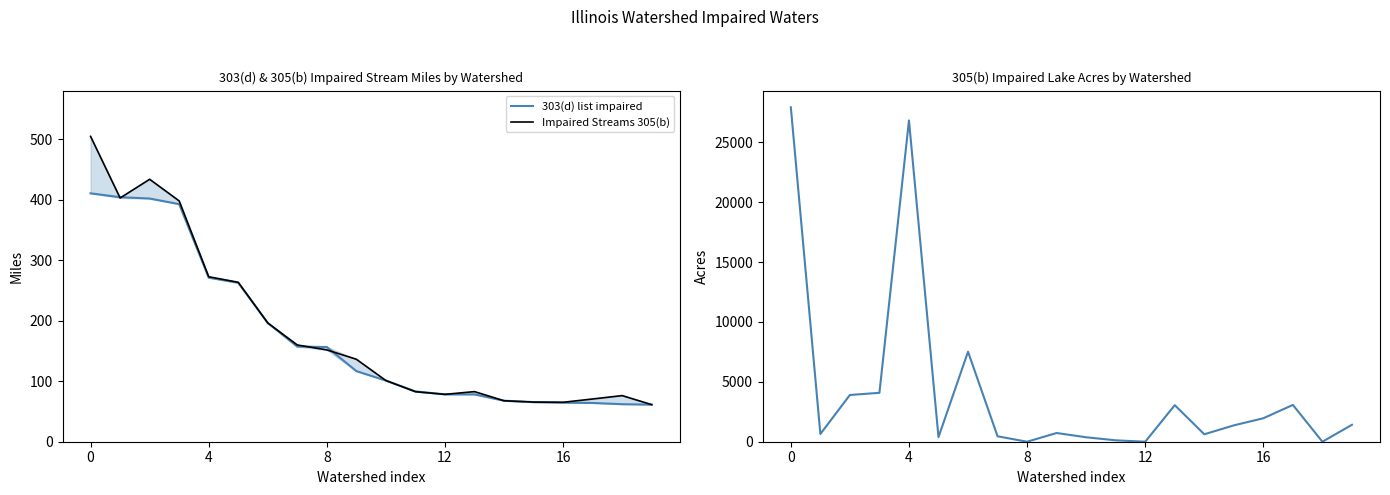

What is the difference between the Impaired Streams 305(b) values at 8 and 19?

90.4